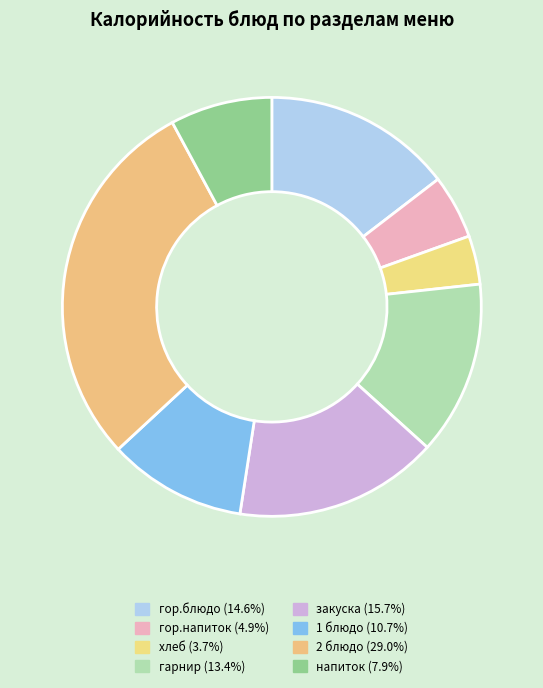

Do хлеб and 1 блюдо together represent more than half of the pie?

No